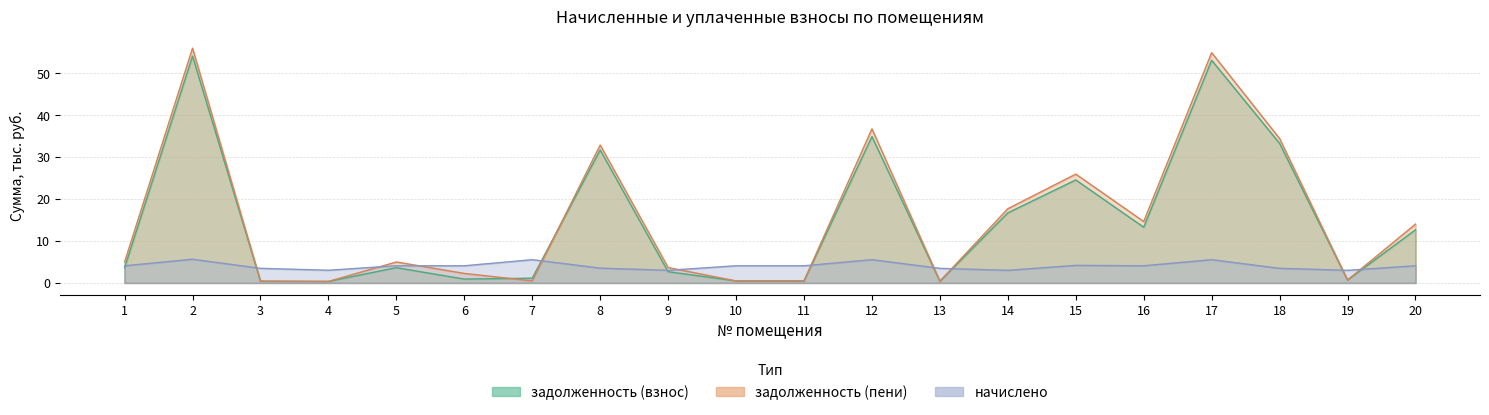

What is the value of the начислено point at the 14th from the left?

3.0